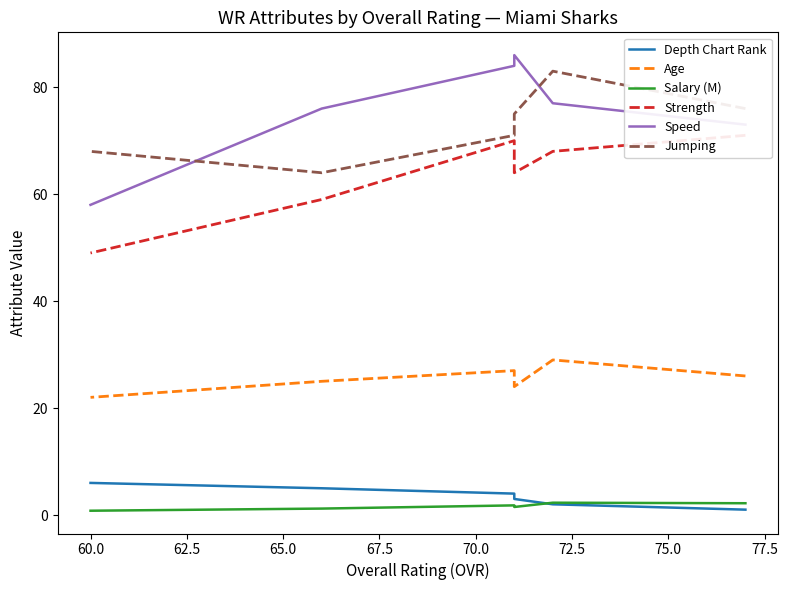

The value of Salary (M) at 67.5 is 1.6. True or false?

False